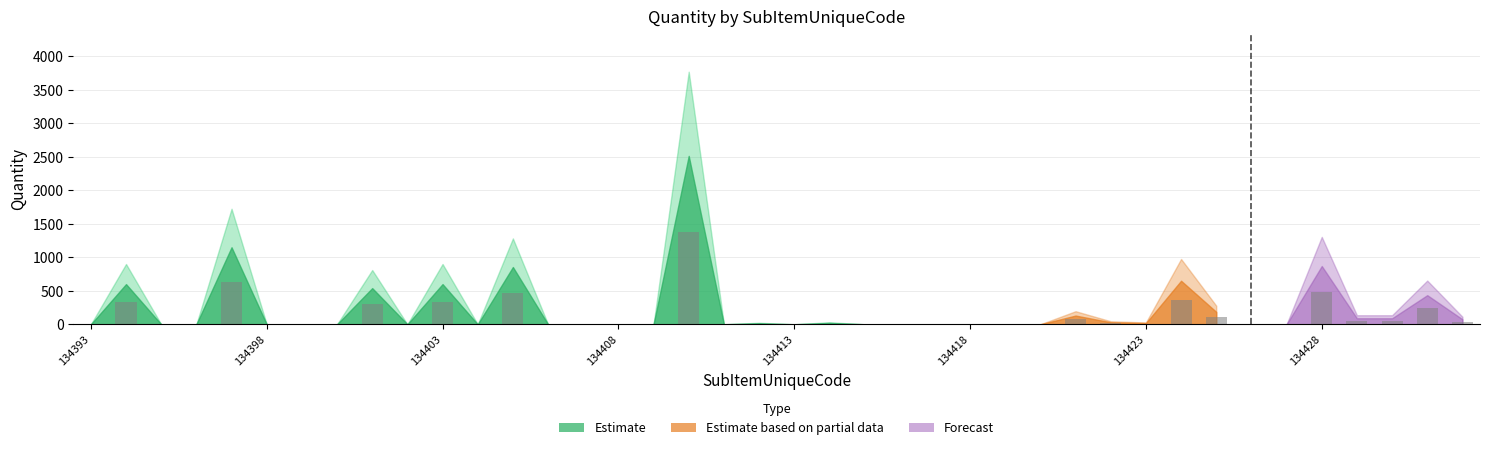

What is the sum of all values?

4877.4